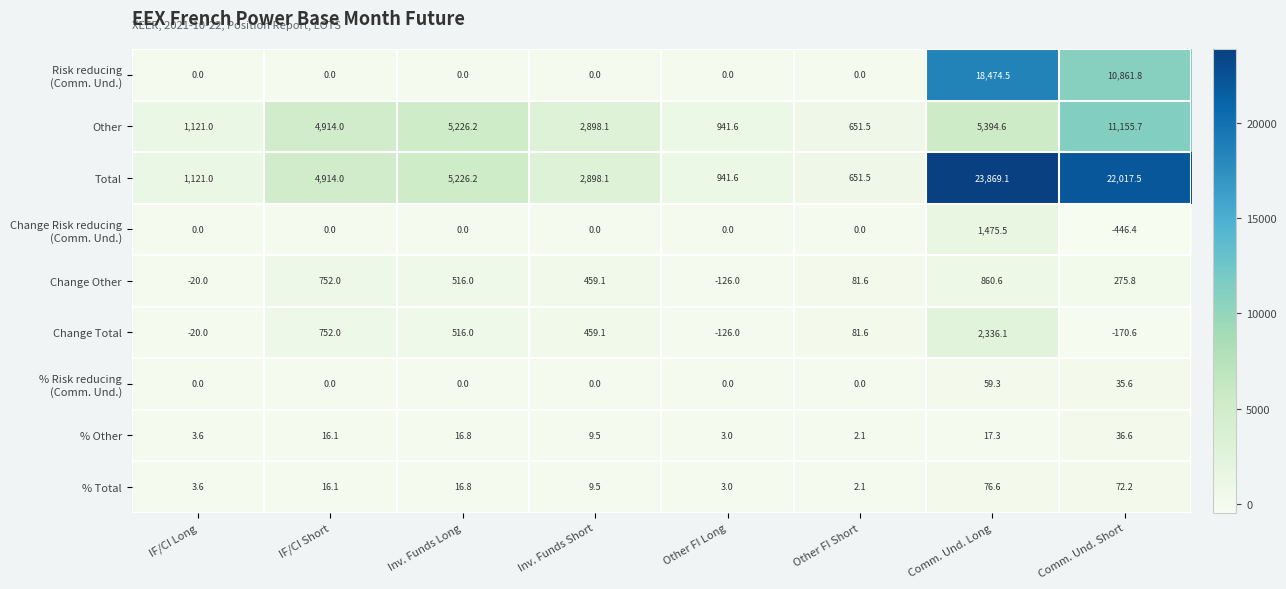

True or false: Total has a value of 9532.9 at Comm. Und. Long.

False